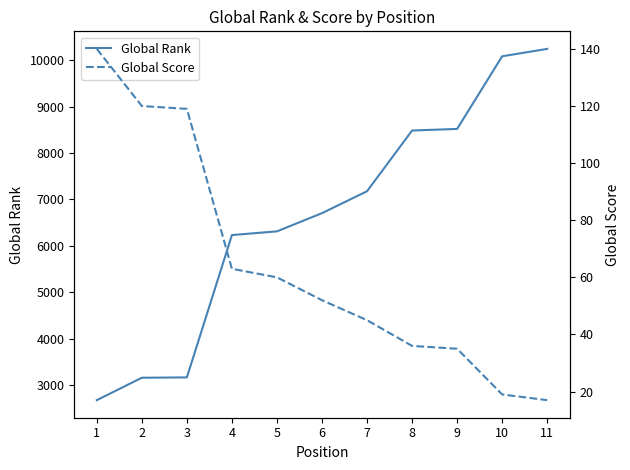

What is the total value across all series at 2?

3279